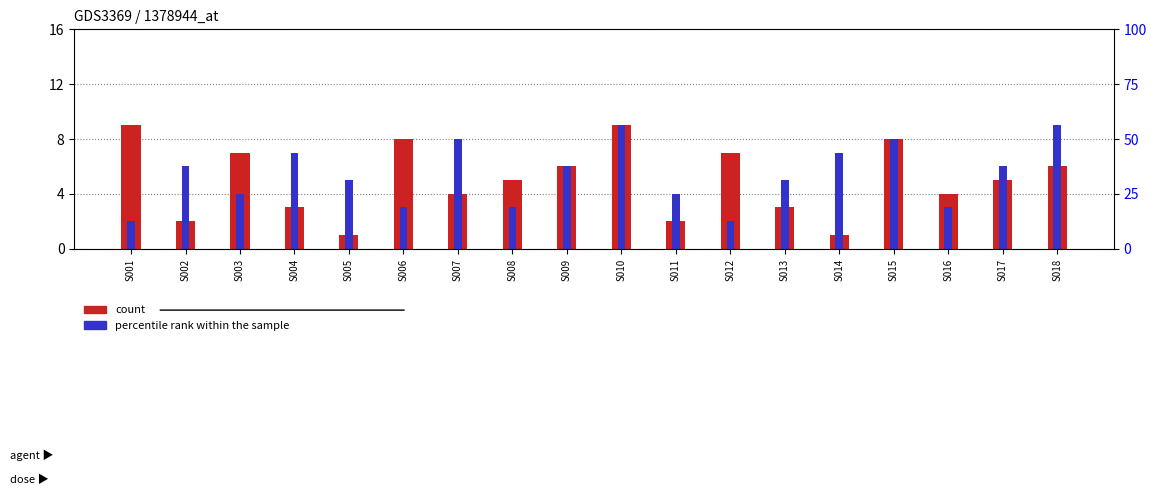

How many bars are there in total?

36